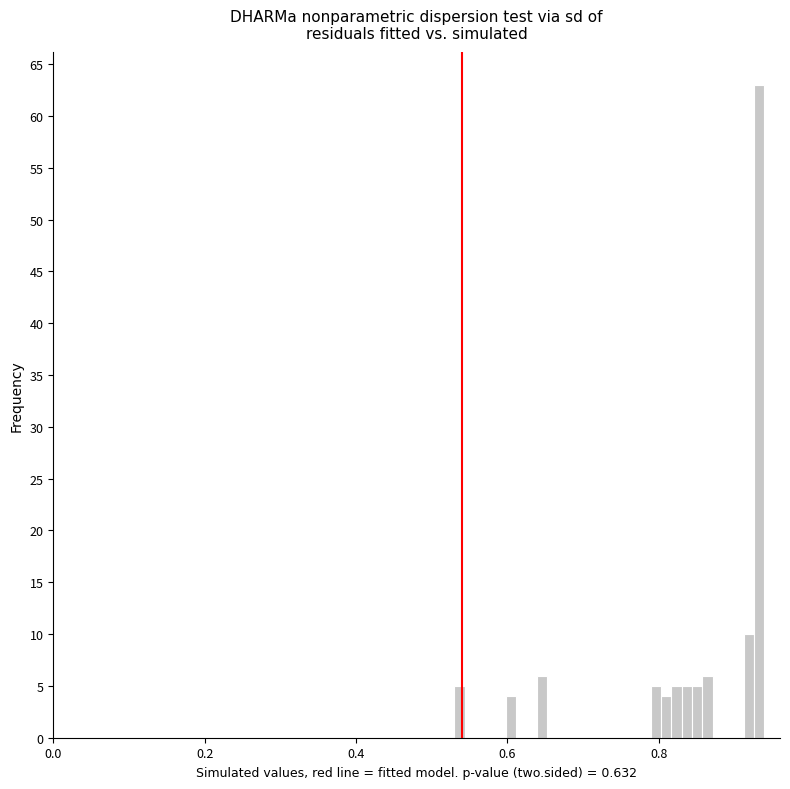

Read against the x-axis, roughly where is the centre of the tallest bar?

0.94